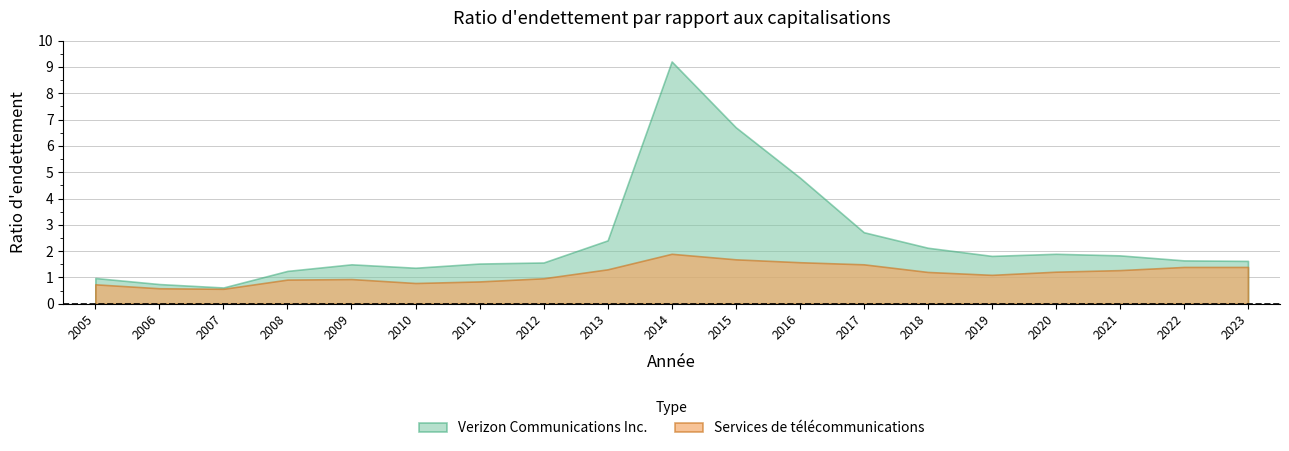

Reading left to right, extract all data points from this chart.

Verizon Communications Inc.: 2005=1.0	2006=0.8	2007=0.6	2008=1.2	2009=1.5	2010=1.4	2011=1.5	2012=1.6	2013=2.4	2014=9.2	2015=6.7	2016=4.8	2017=2.7	2018=2.1	2019=1.8	2020=1.9	2021=1.8	2022=1.6	2023=1.6
Services de télécommunications: 2005=0.7	2006=0.6	2007=0.6	2008=0.9	2009=0.9	2010=0.8	2011=0.8	2012=1.0	2013=1.3	2014=1.9	2015=1.7	2016=1.6	2017=1.5	2018=1.2	2019=1.1	2020=1.2	2021=1.3	2022=1.4	2023=1.4